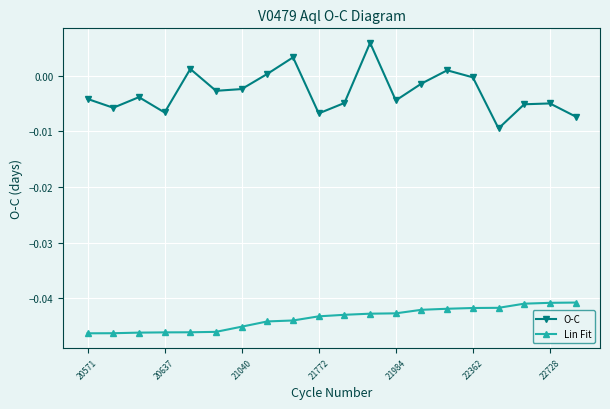

How many interior local valleys does the O-C series have?

6